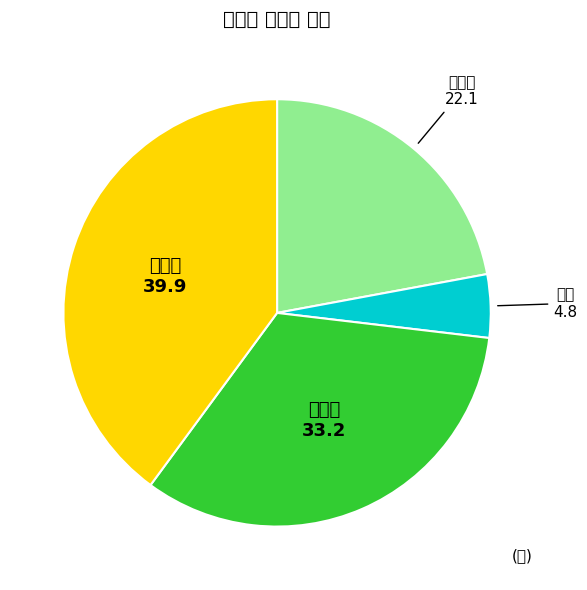

Rank the categories by value from lowest to highest.

무용, 가족극, 뮤지컬, 콘서트